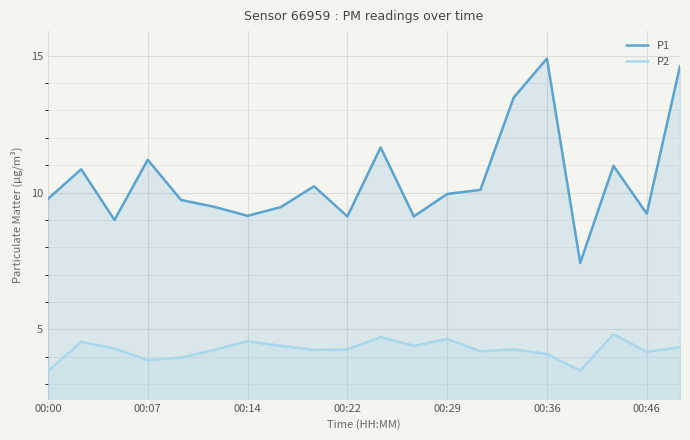

In P1, how many points are lower than both neighbors (excluding endpoints)?

6